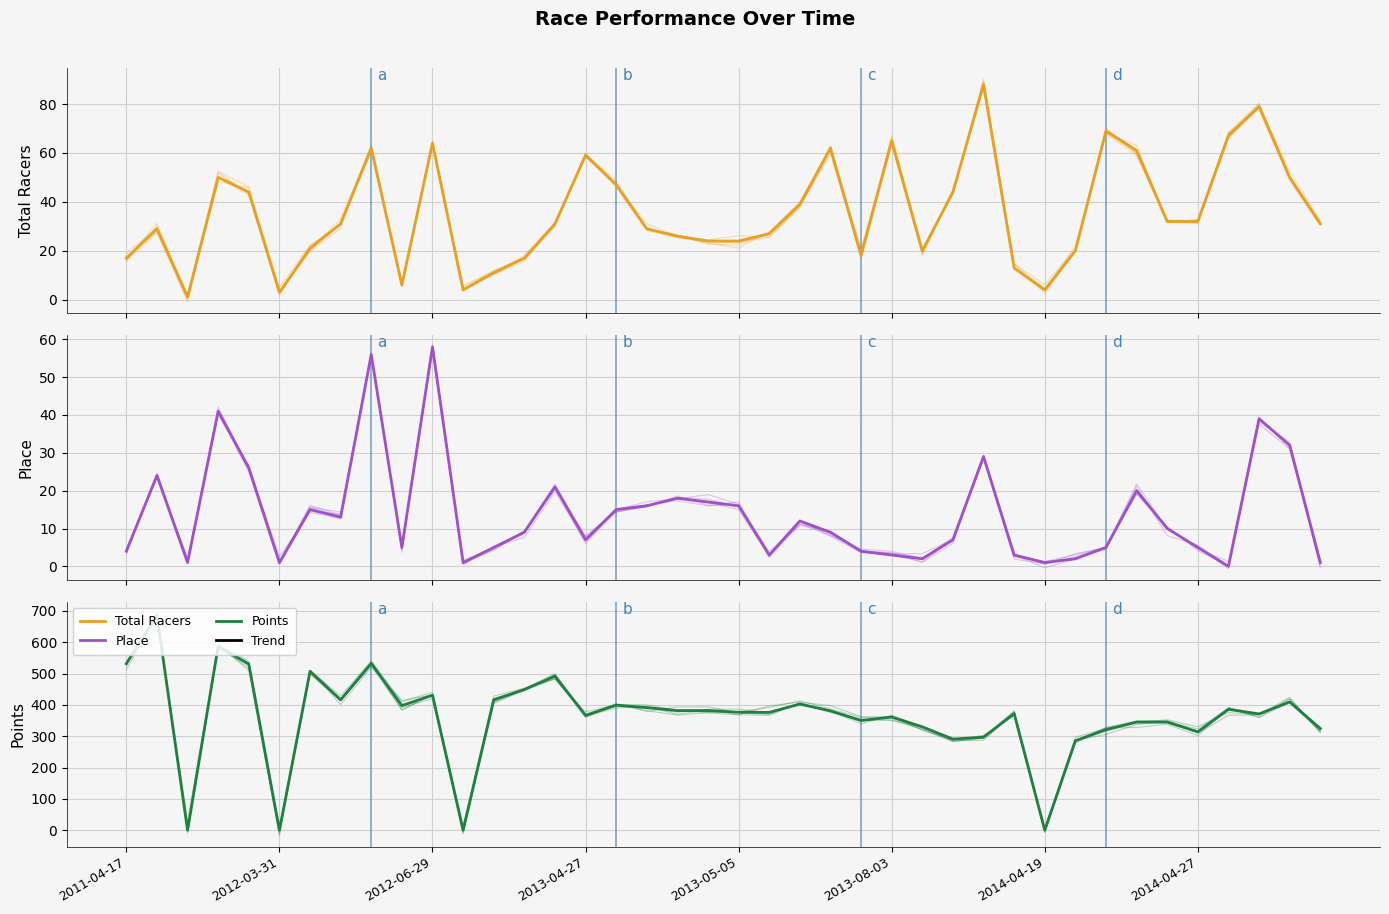

True or false: Points and Total Racers intersect in this chart.

True